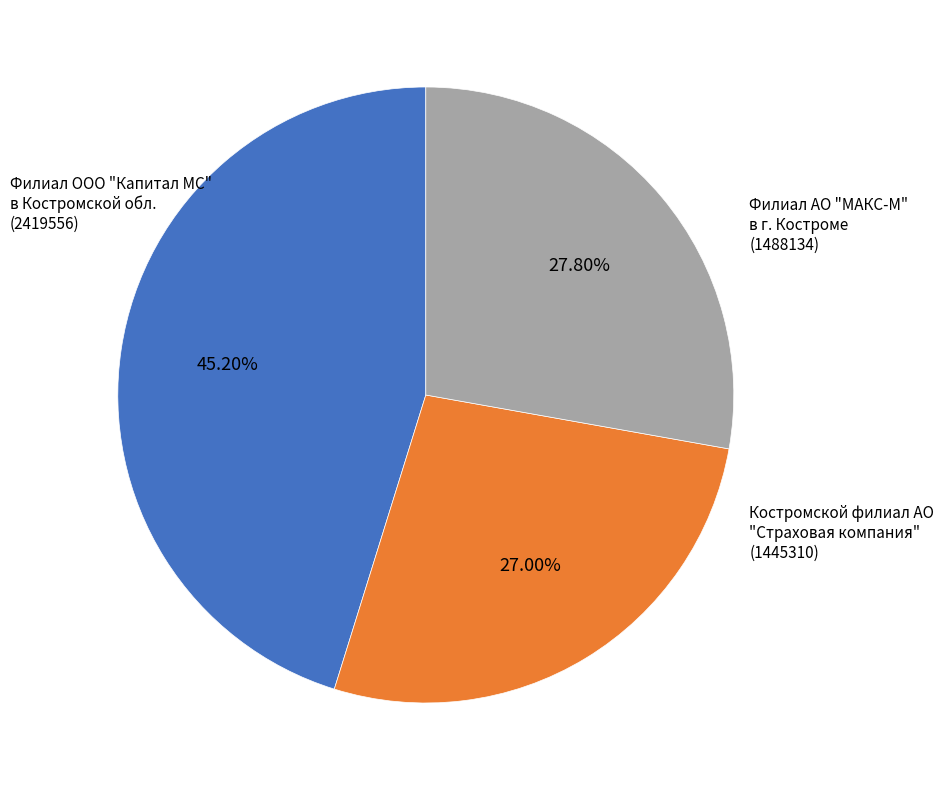

Is there any slice that represents more than half of the pie?

No